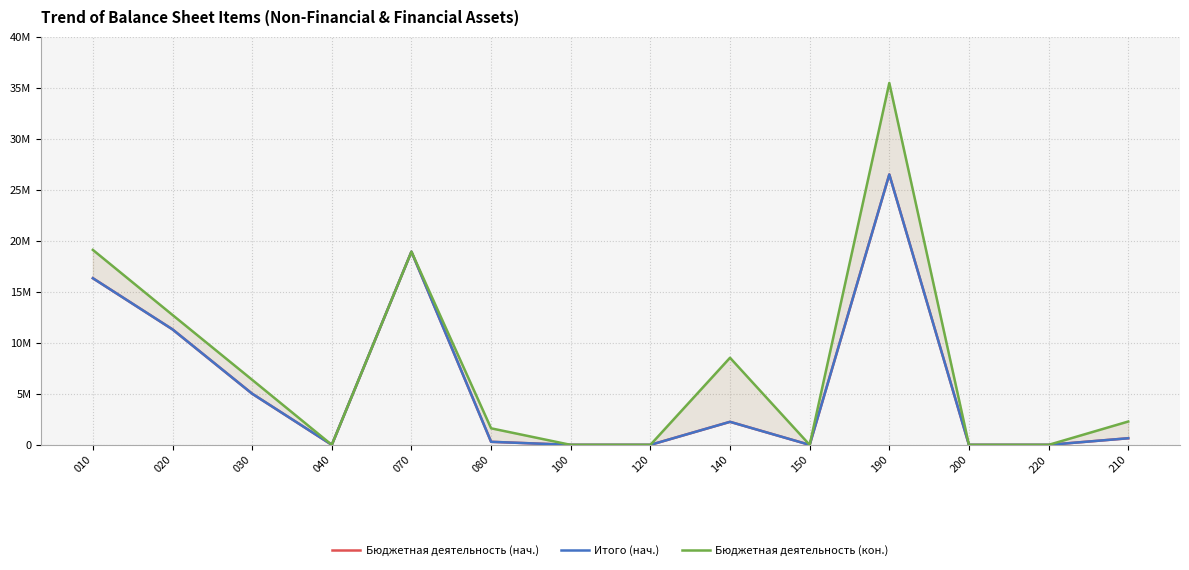

How many values in Бюджетная деятельность (нач.) are above zero?

8